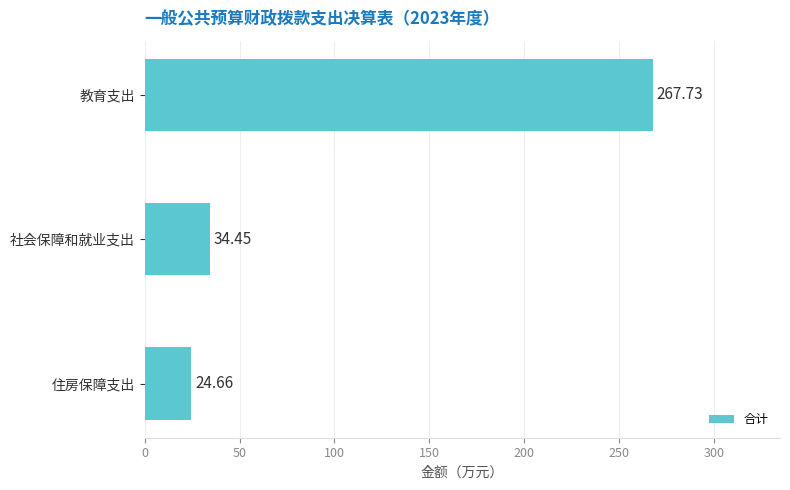

How many bars are there in total?

3